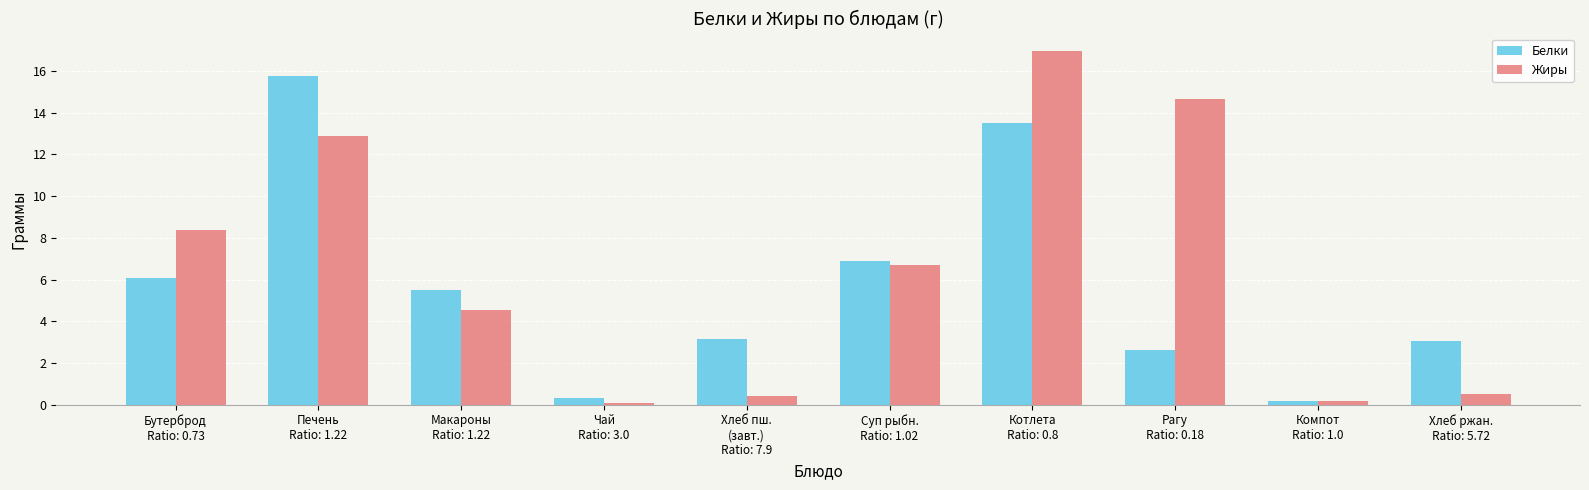

Rank the series by their maximum value, from highest to lowest.

Жиры, Белки